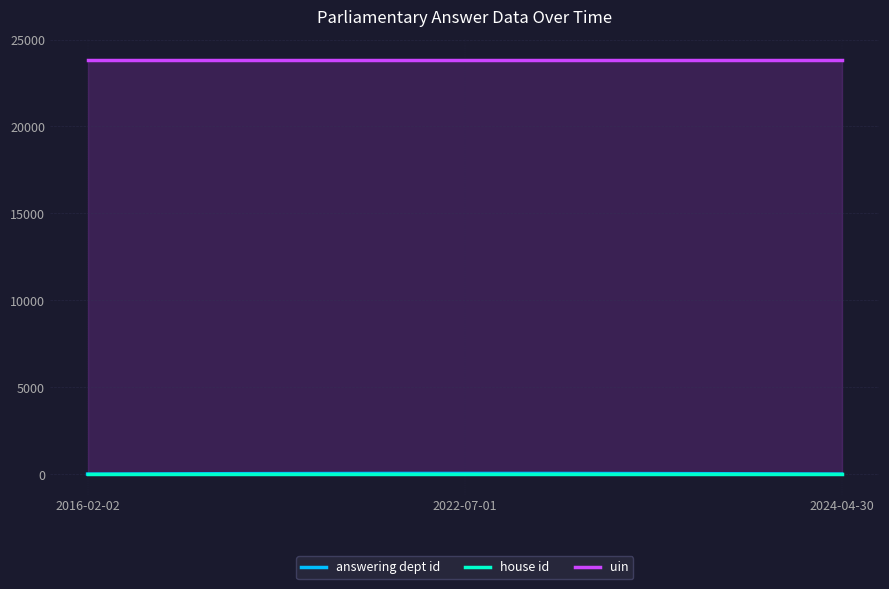

What is the difference between the highest and lowest values at 2022-07-01?

23813